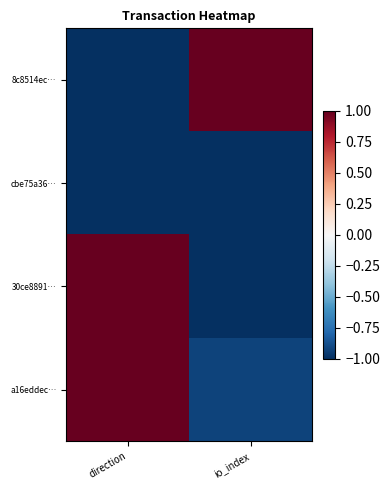

Which category has the highest value across all series?

io_index